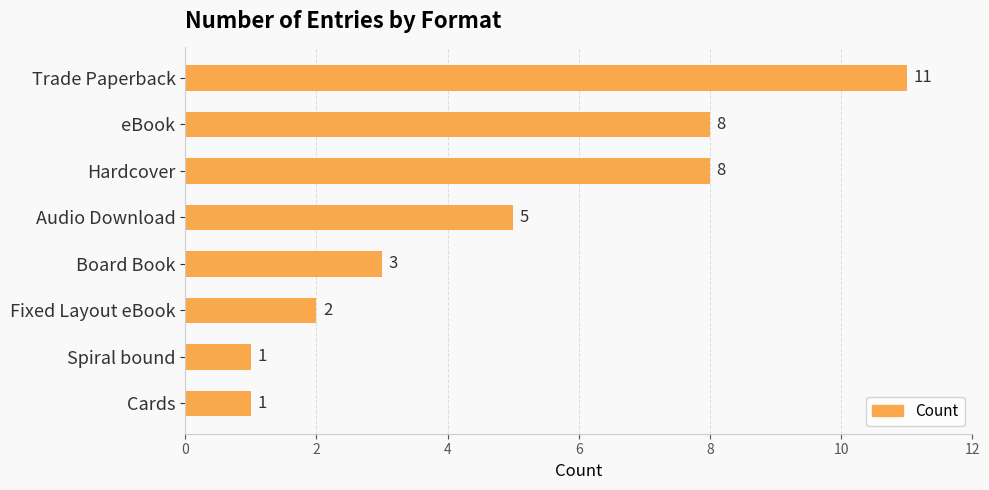

At which label is the value closest to 6?

Audio Download